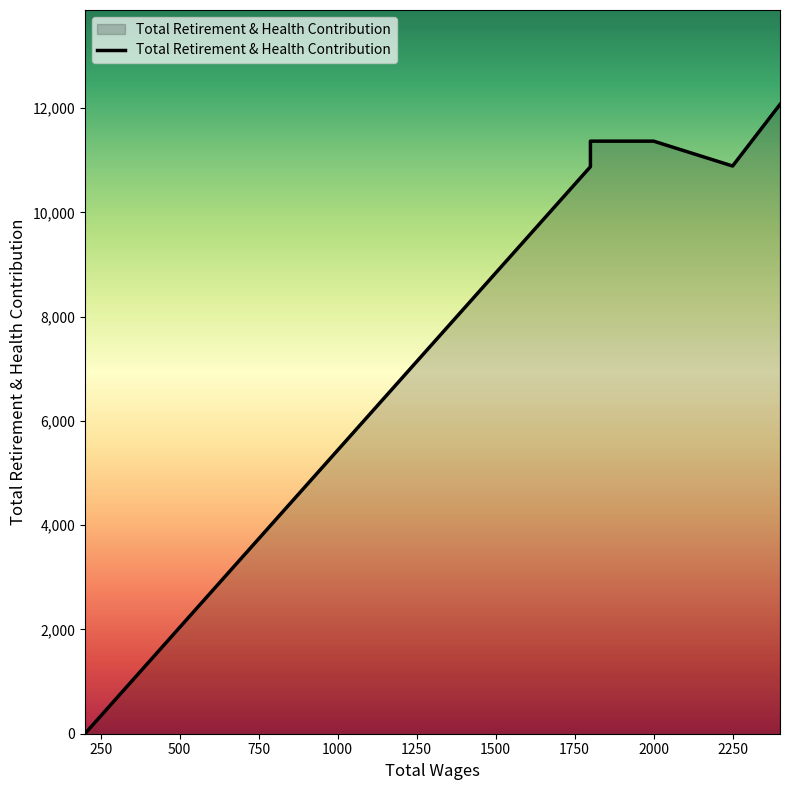

List the labels in order of value, smallest first.

200.0, 1800.0, 2250.0, 2000.0, 1800.0, 2400.0